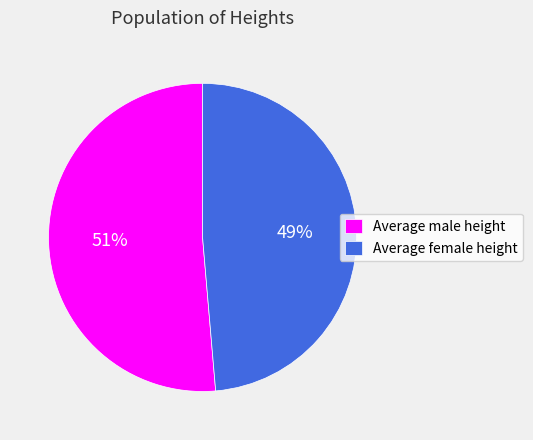

To the nearest percent, what is the combined percentage of Average male height and Average female height?

100%